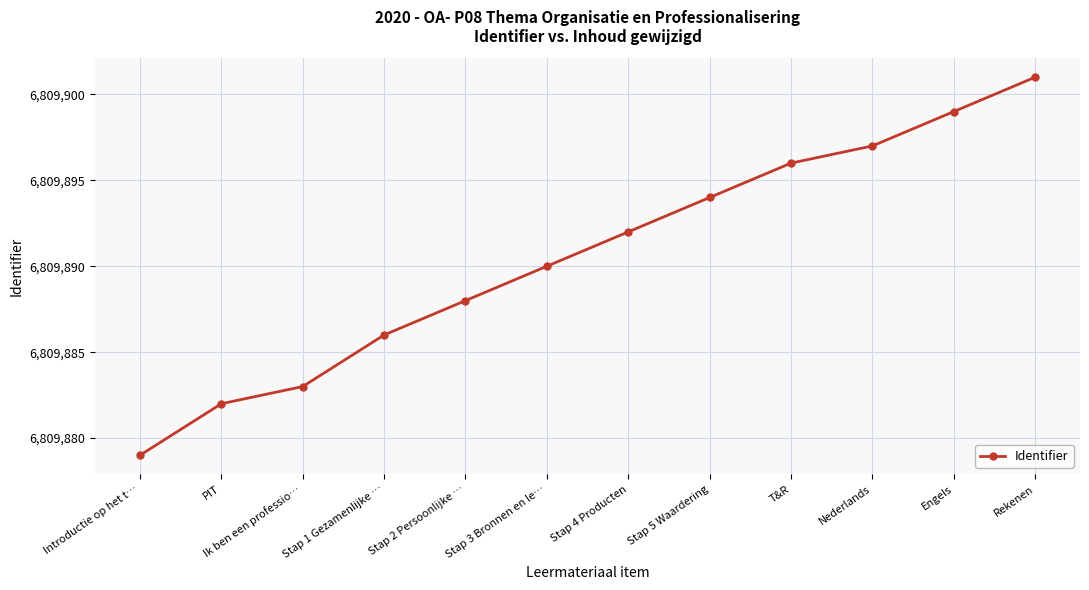

Which category has the lowest value across all series?

Introductie op het t…